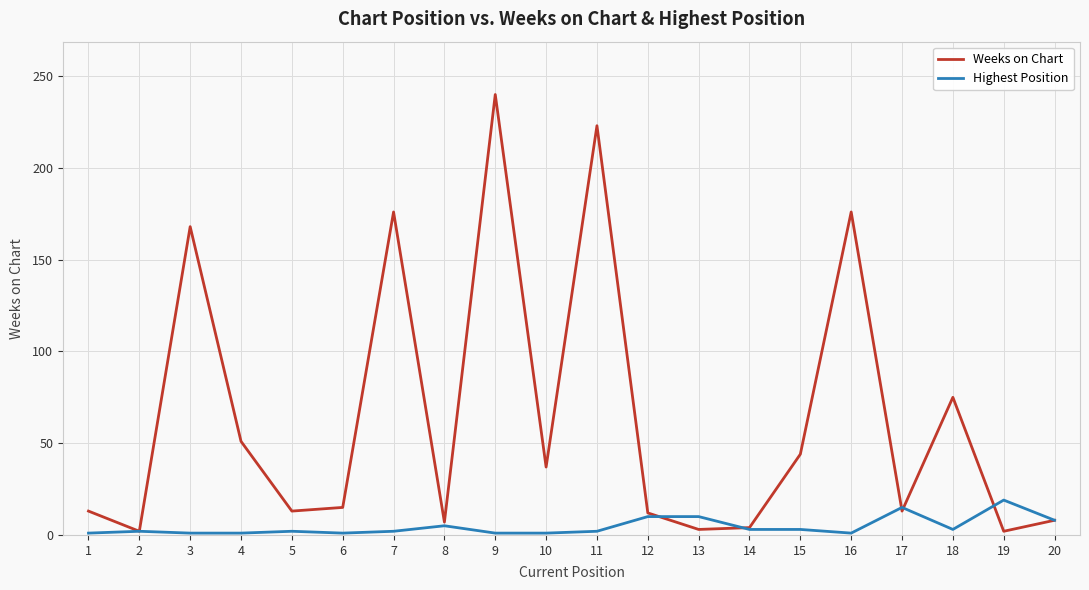

What is the highest value of the Weeks on Chart series?

240